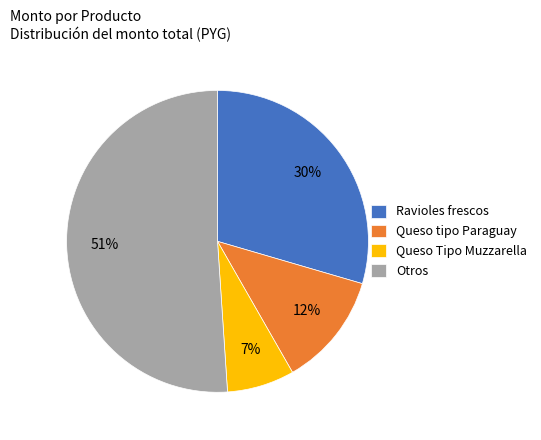

Combined, do Ravioles frescos and Otros account for over 50%?

Yes